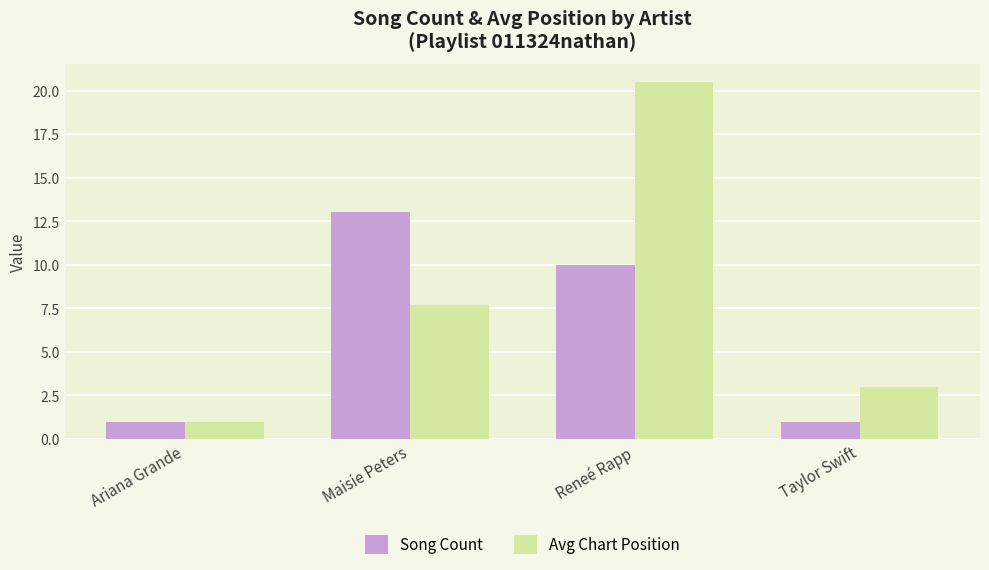

Reading left to right, list all the values displayed in this chart.

Song Count: 1.0	13.0	10.0	1.0
Avg Chart Position: 1.0	7.7	20.5	3.0